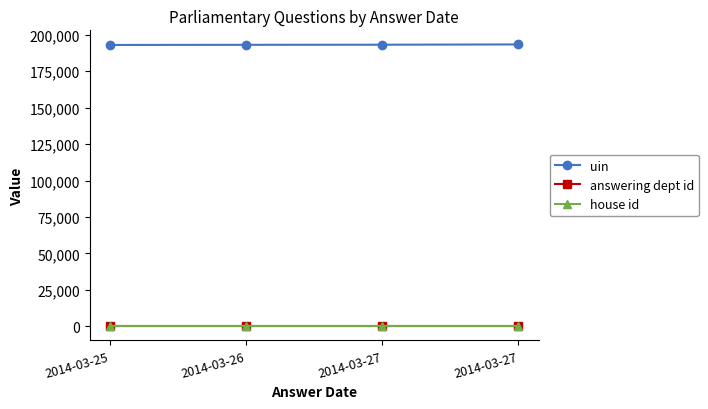

Which category has the lowest value in the house id series?

2014-03-25